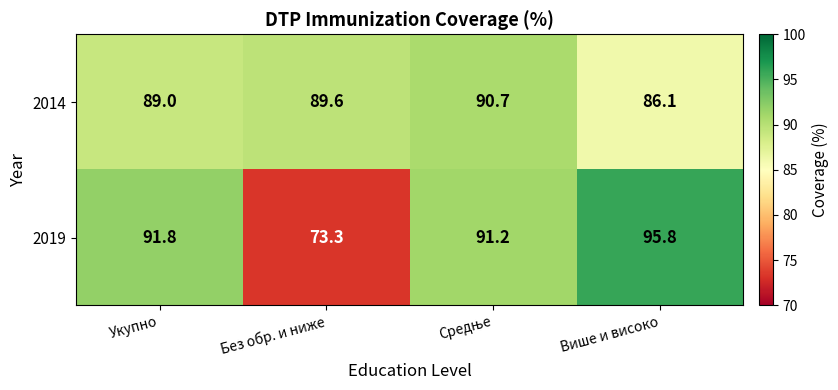

What is the difference between the highest and lowest values at Без обр. и ниже?

16.3